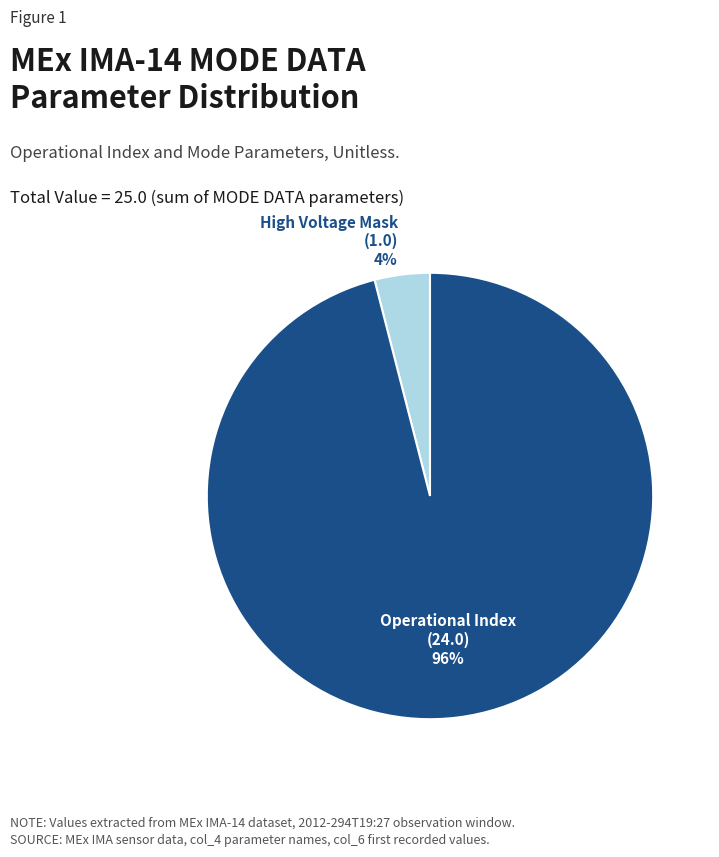

Does any single category account for the majority?

Yes